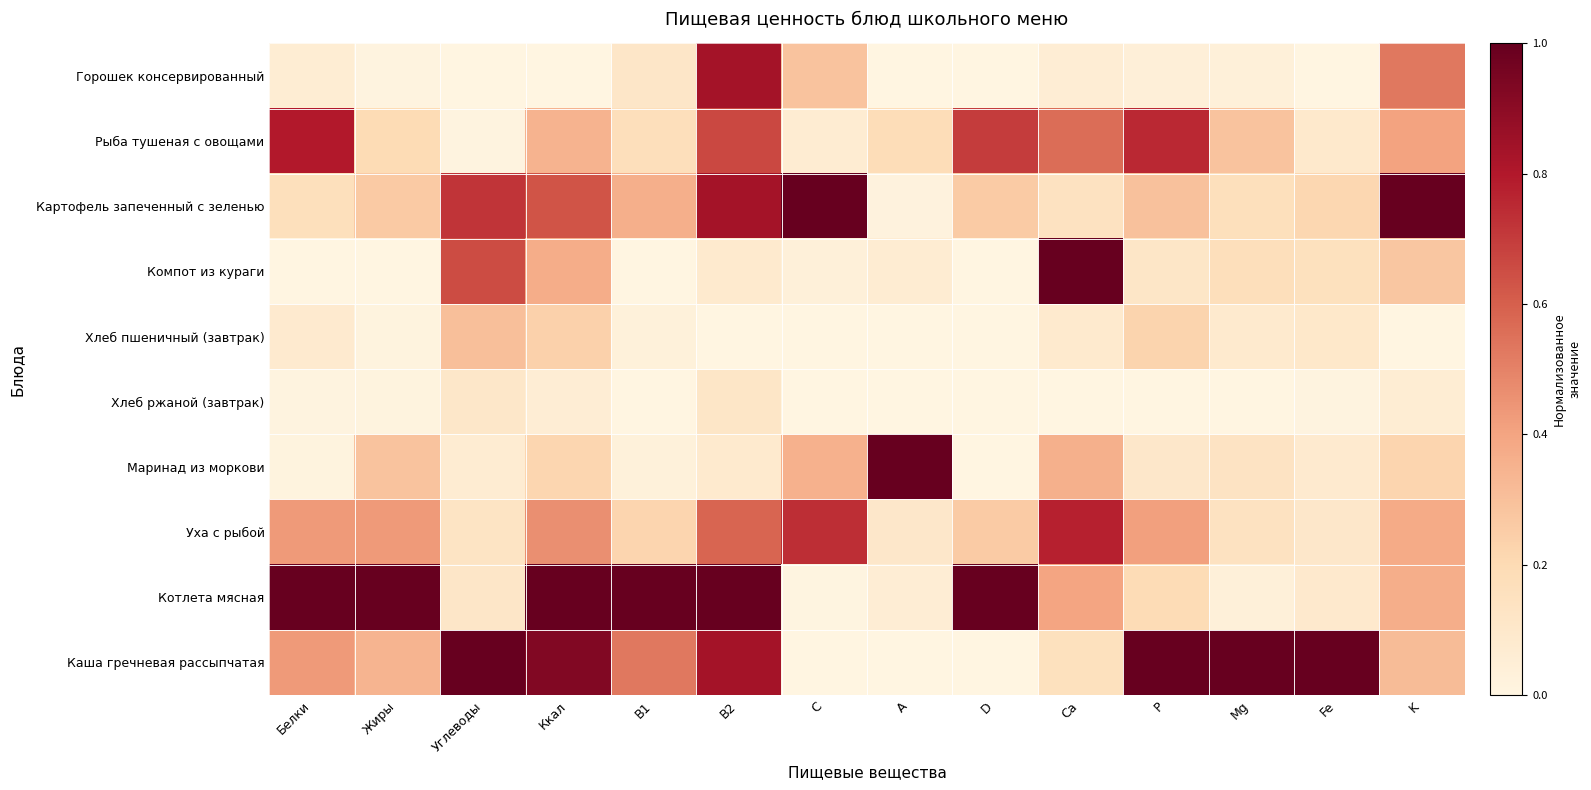

Reading left to right, extract all data points from this chart.

Горошек консервированный: Белки=0.1	Жиры=0.0	Углеводы=0.0	Ккал=0.0	B1=0.1	B2=0.8	C=0.3	A=0.0	D=0.0	Ca=0.1	P=0.0	Mg=0.0	Fe=0.0	K=0.5
Рыба тушеная с овощами: Белки=0.8	Жиры=0.2	Углеводы=0.0	Ккал=0.3	B1=0.2	B2=0.7	C=0.1	A=0.2	D=0.7	Ca=0.6	P=0.8	Mg=0.3	Fe=0.1	K=0.4
Картофель запеченный с зеленью: Белки=0.2	Жиры=0.3	Углеводы=0.7	Ккал=0.6	B1=0.4	B2=0.8	C=1.0	A=0.0	D=0.3	Ca=0.1	P=0.3	Mg=0.2	Fe=0.2	K=1.0
Компот из кураги: Белки=0.0	Жиры=0.0	Углеводы=0.7	Ккал=0.4	B1=0.0	B2=0.1	C=0.0	A=0.1	D=0.0	Ca=1.0	P=0.1	Mg=0.2	Fe=0.2	K=0.3
Хлеб пшеничный (завтрак): Белки=0.1	Жиры=0.0	Углеводы=0.3	Ккал=0.2	B1=0.0	B2=0.0	C=0.0	A=0.0	D=0.0	Ca=0.1	P=0.2	Mg=0.1	Fe=0.1	K=0.0
Хлеб ржаной (завтрак): Белки=0.0	Жиры=0.0	Углеводы=0.1	Ккал=0.1	B1=0.0	B2=0.1	C=0.0	A=0.0	D=0.0	Ca=0.0	P=0.0	Mg=0.0	Fe=0.0	K=0.1
Маринад из моркови: Белки=0.0	Жиры=0.3	Углеводы=0.1	Ккал=0.2	B1=0.0	B2=0.1	C=0.4	A=1.0	D=0.0	Ca=0.4	P=0.1	Mg=0.1	Fe=0.1	K=0.2
Уха с рыбой: Белки=0.4	Жиры=0.4	Углеводы=0.1	Ккал=0.5	B1=0.2	B2=0.6	C=0.7	A=0.1	D=0.3	Ca=0.8	P=0.4	Mg=0.1	Fe=0.1	K=0.4
Котлета мясная: Белки=1.0	Жиры=1.0	Углеводы=0.1	Ккал=1.0	B1=1.0	B2=1.0	C=0.0	A=0.1	D=1.0	Ca=0.4	P=0.2	Mg=0.0	Fe=0.1	K=0.4
Каша гречневая рассыпчатая: Белки=0.4	Жиры=0.3	Углеводы=1.0	Ккал=0.9	B1=0.5	B2=0.8	C=0.0	A=0.0	D=0.0	Ca=0.2	P=1.0	Mg=1.0	Fe=1.0	K=0.3